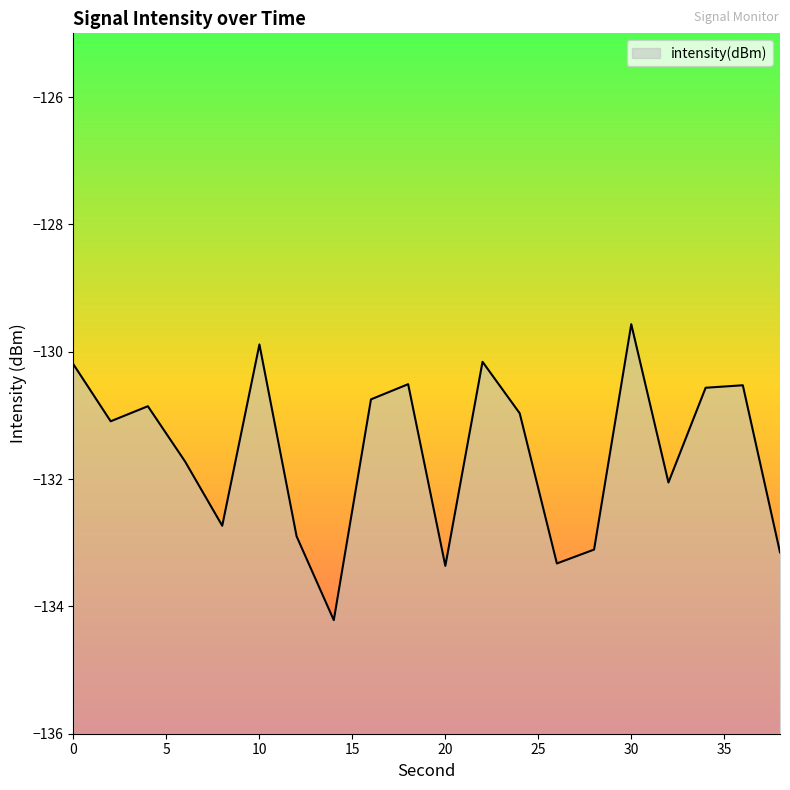

Which has a higher value, 4 or 28?

4